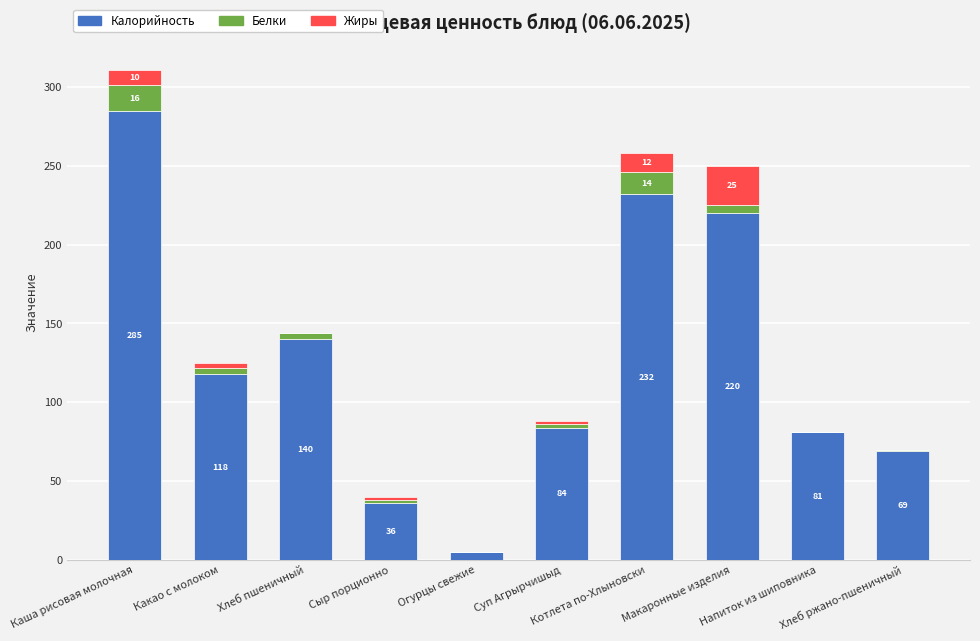

How many distinct data groups are displayed?

3